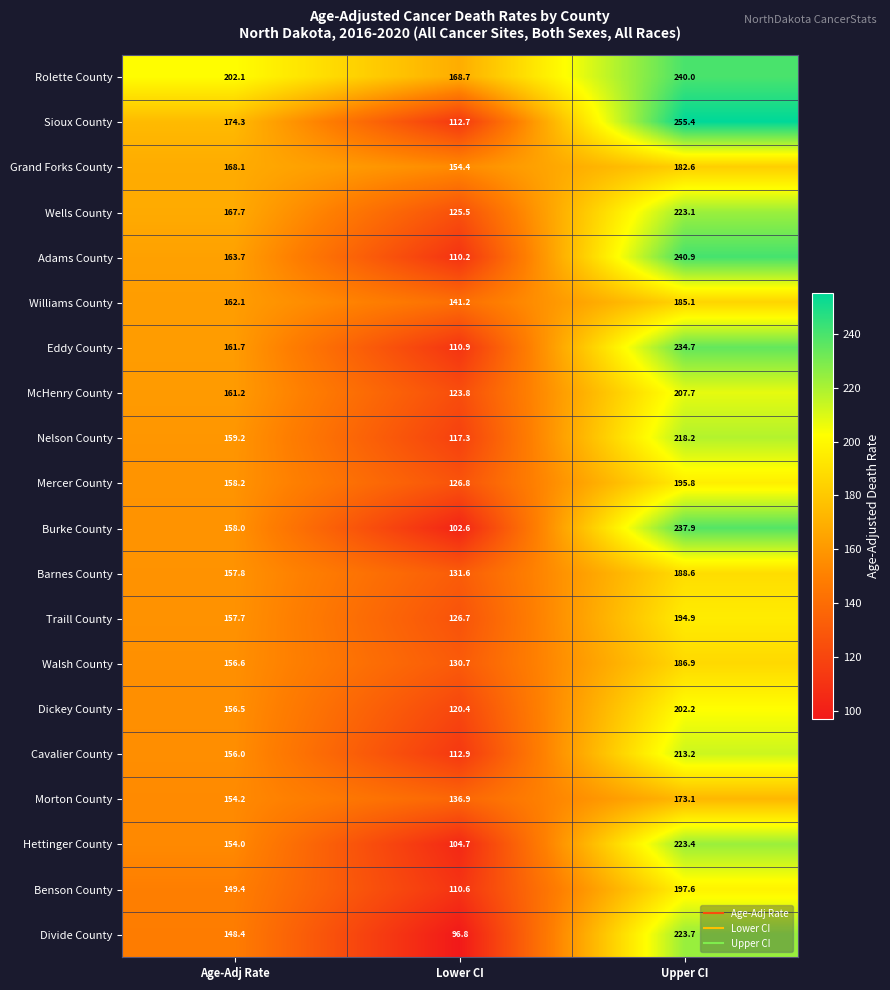

Where does the McHenry County series first go above 161?

Age-Adj Rate